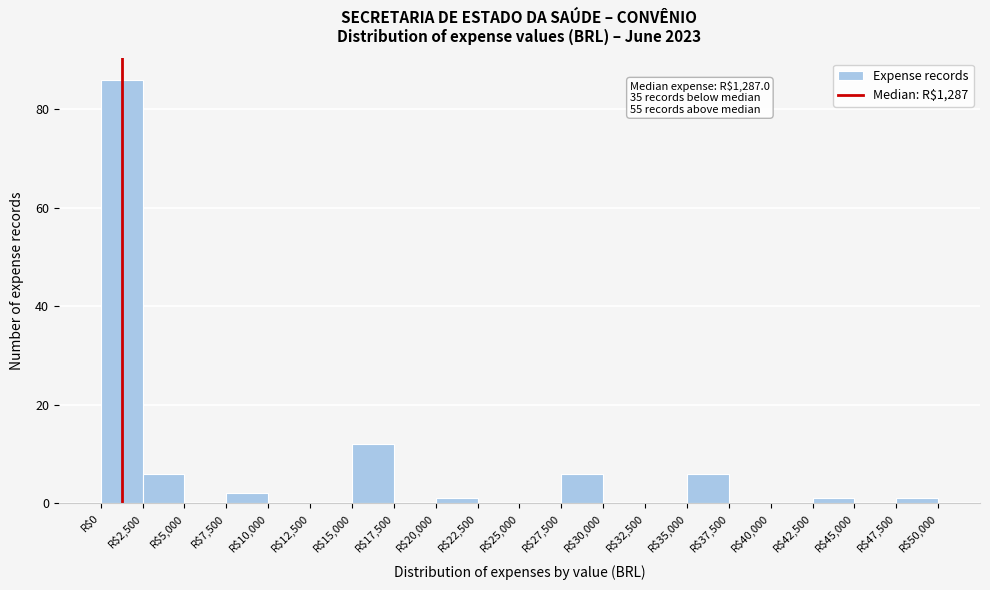

Which range on the x-axis has the tallest bar?

0 to 2500